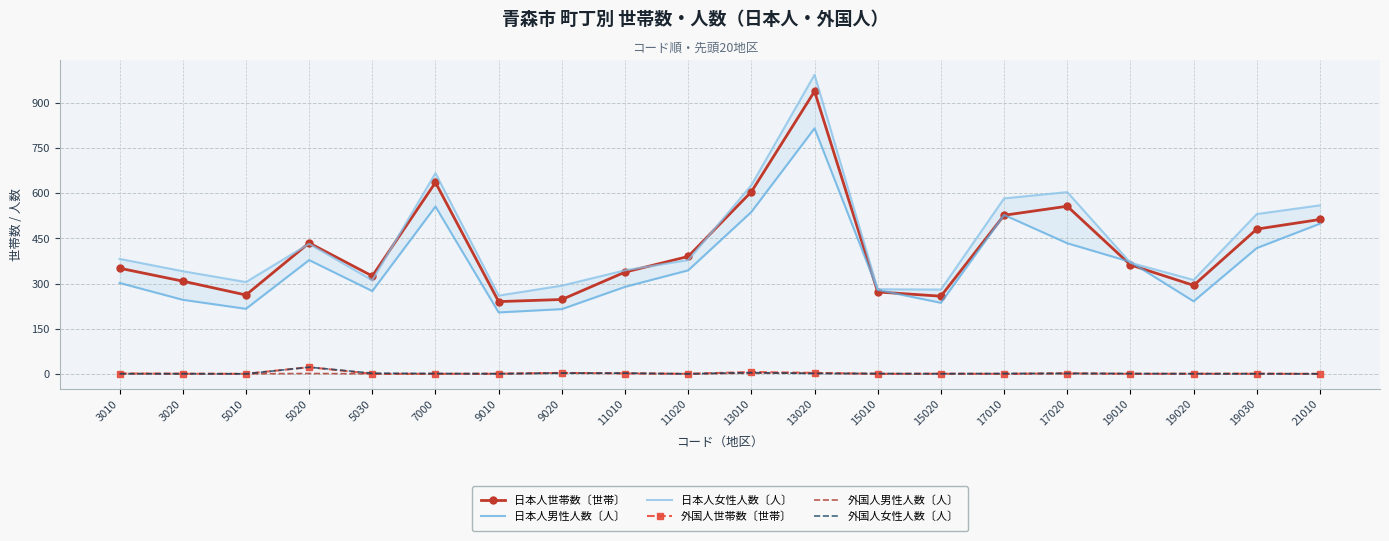

At which category does 外国人女性人数〔人〕 reach its first local peak?

5020